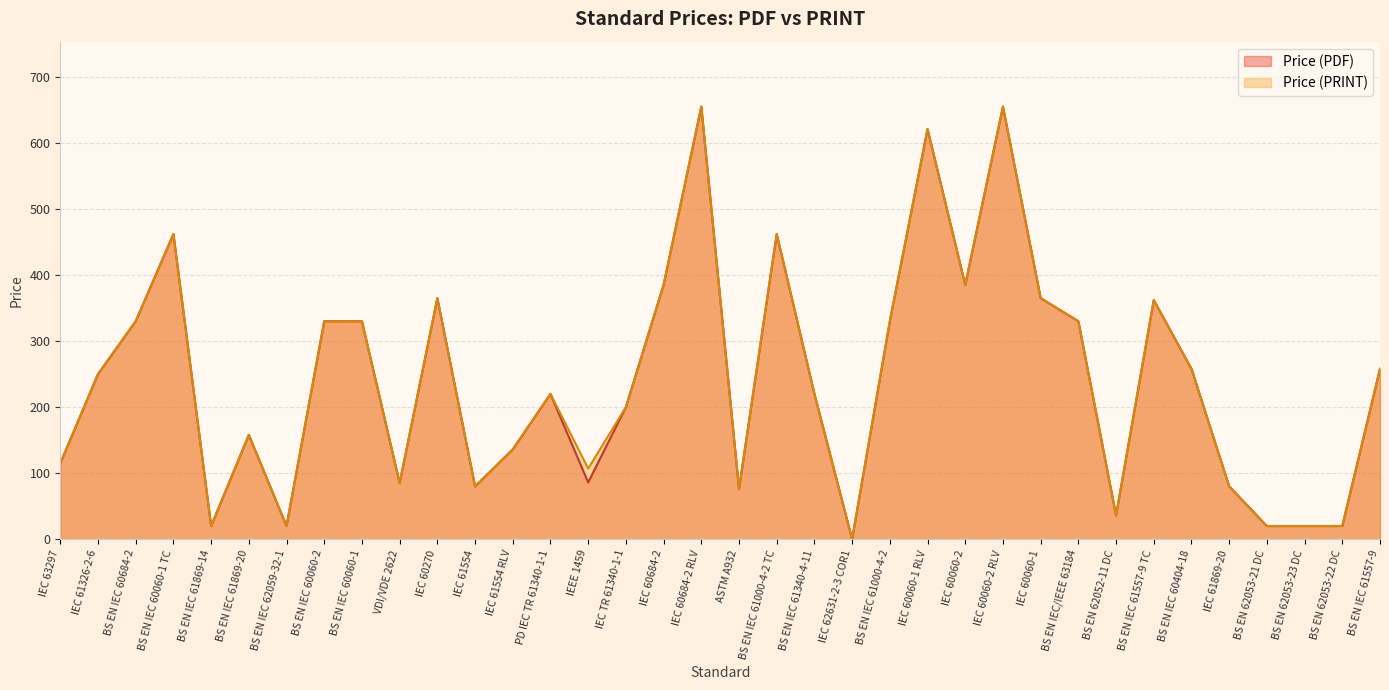

Which series changed the most between IEC 60060-1 and IEC 61869-20?

Price (PDF)